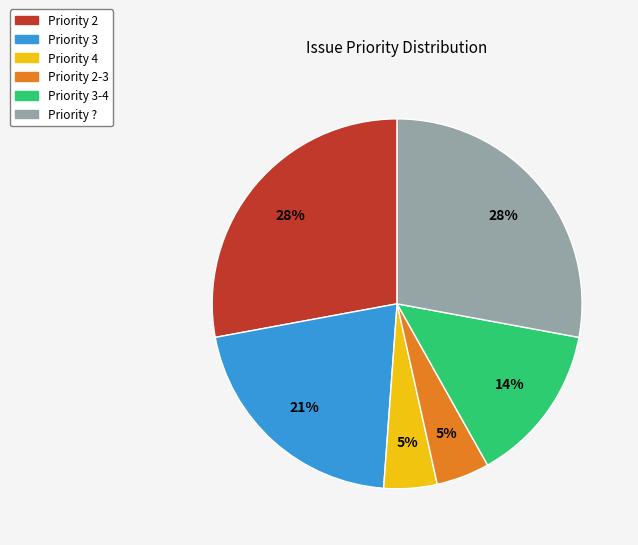

How many segments does this pie chart have?

6